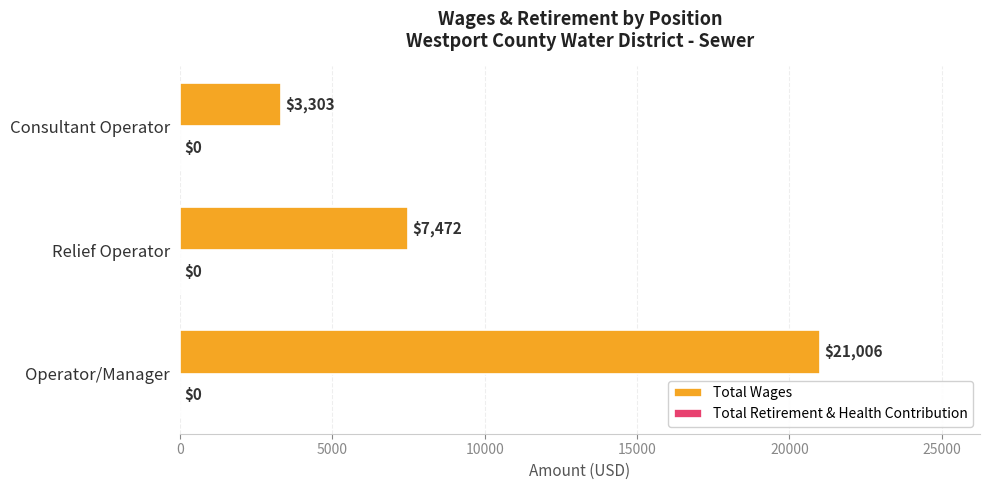

What is the difference between the maximum and minimum values?

17703